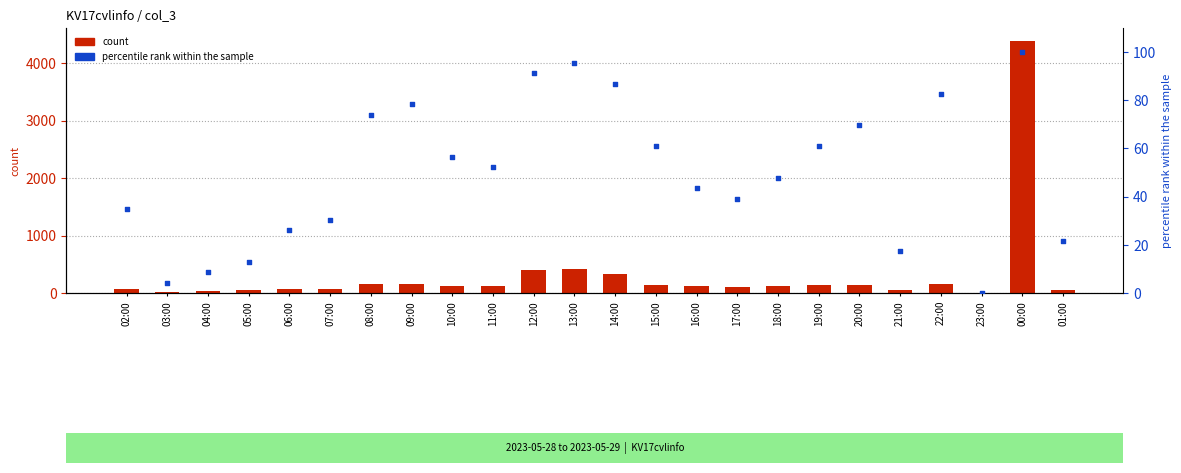

At which category is the sum across all series the highest?

00:00